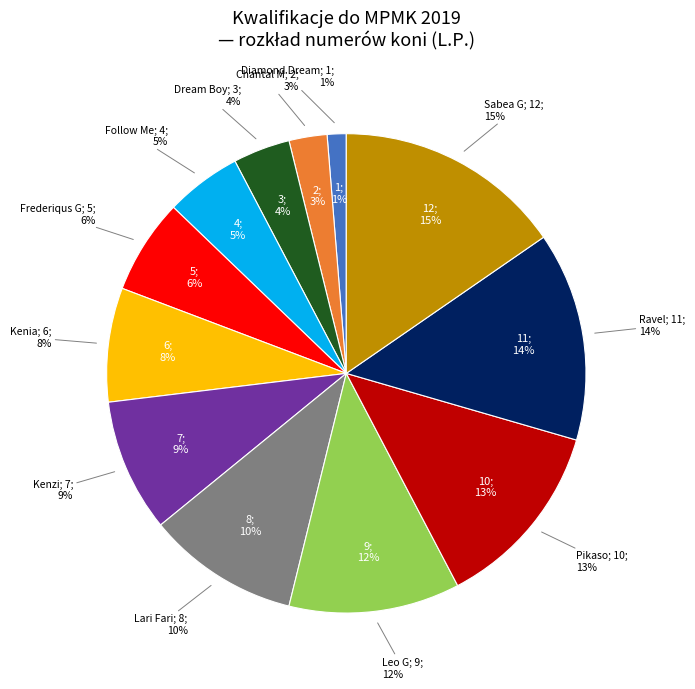

Does Kenzi represent more than half of the total?

No